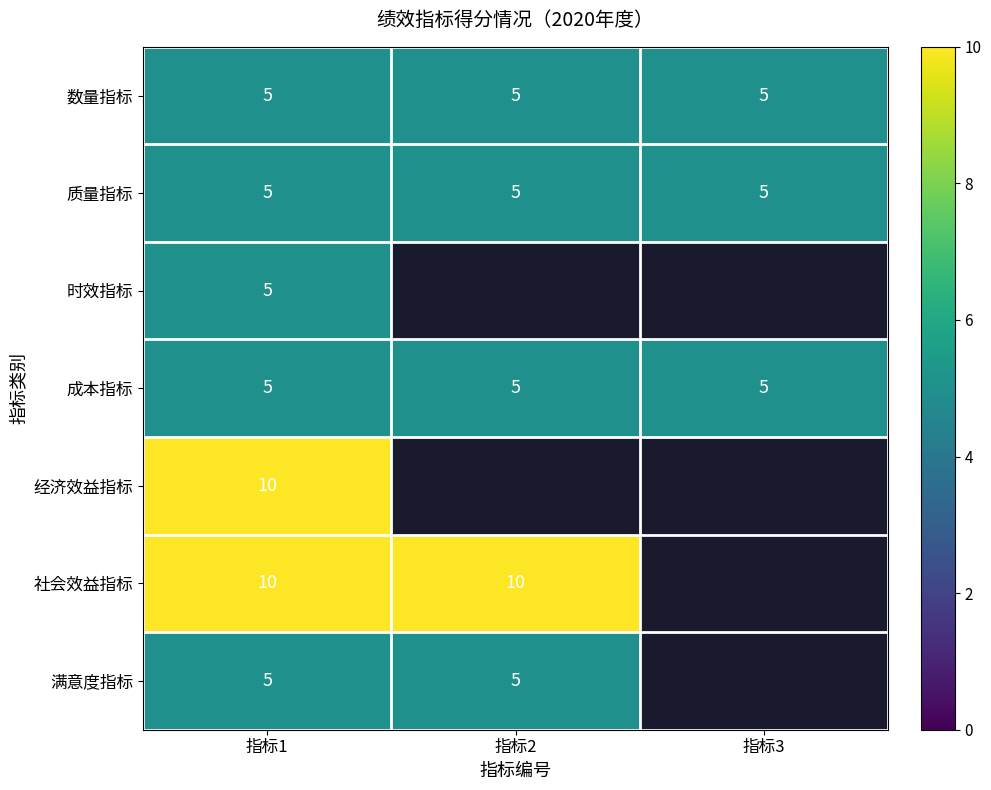

What is the average value of the 数量指标 series?

5